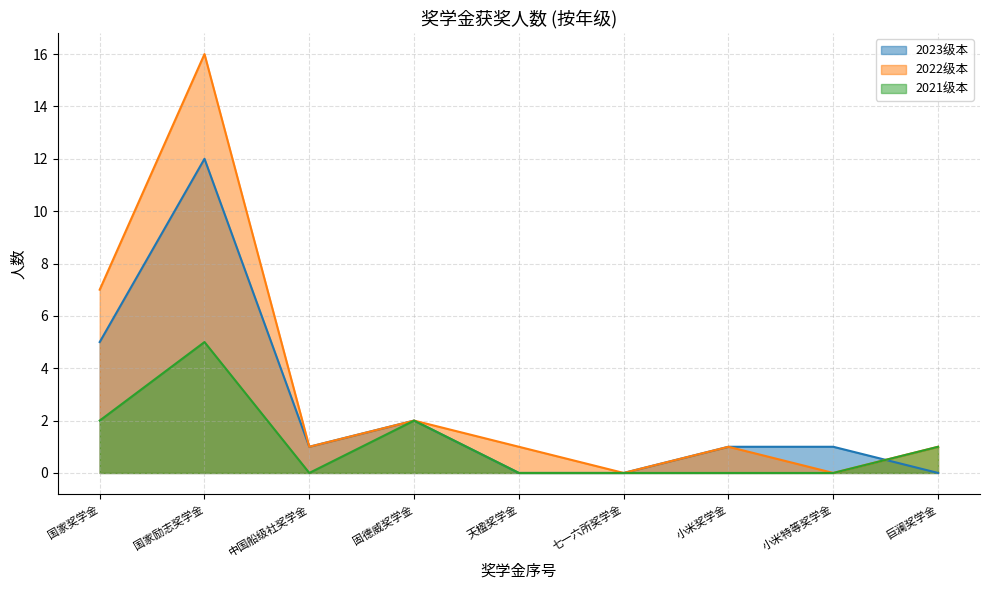

Between 小米奖学金 and 巨澜奖学金, which series saw the biggest shift?

2023级本